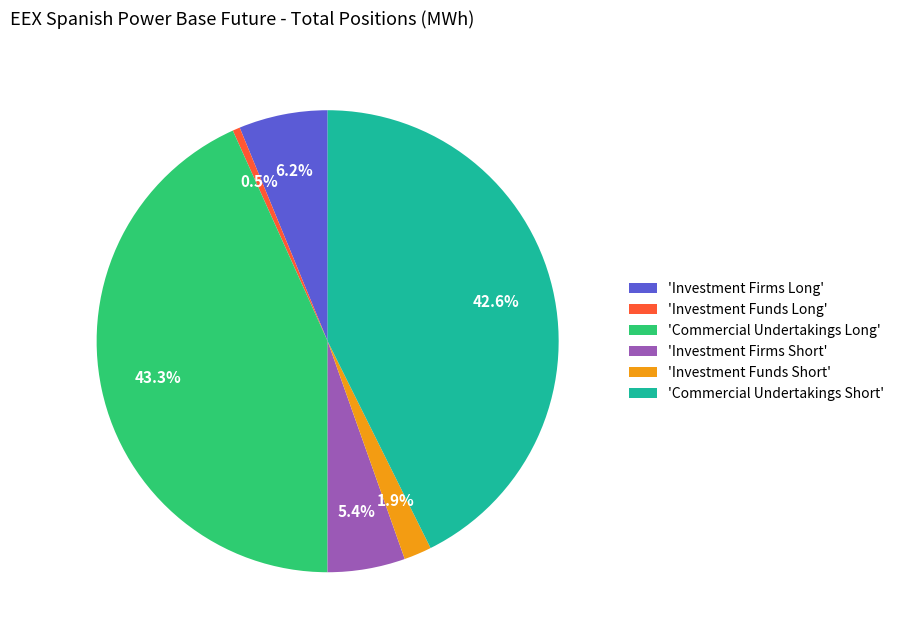

Between 'Commercial Undertakings Long' and 'Investment Funds Short', which is larger?

'Commercial Undertakings Long'